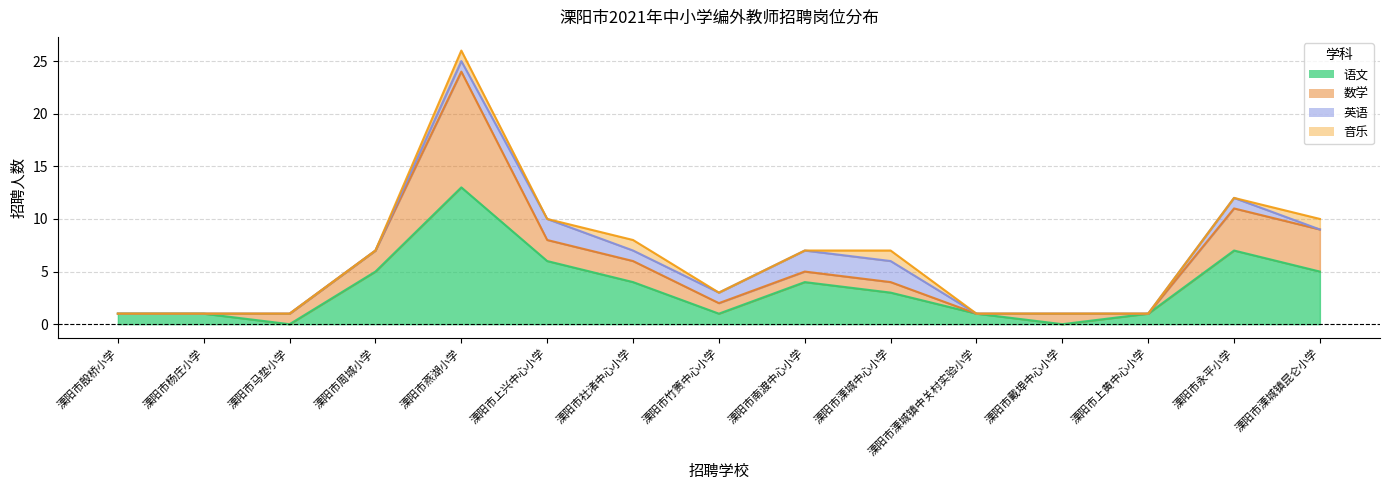

What position from the left is 溧阳市溧城中心小学?

10